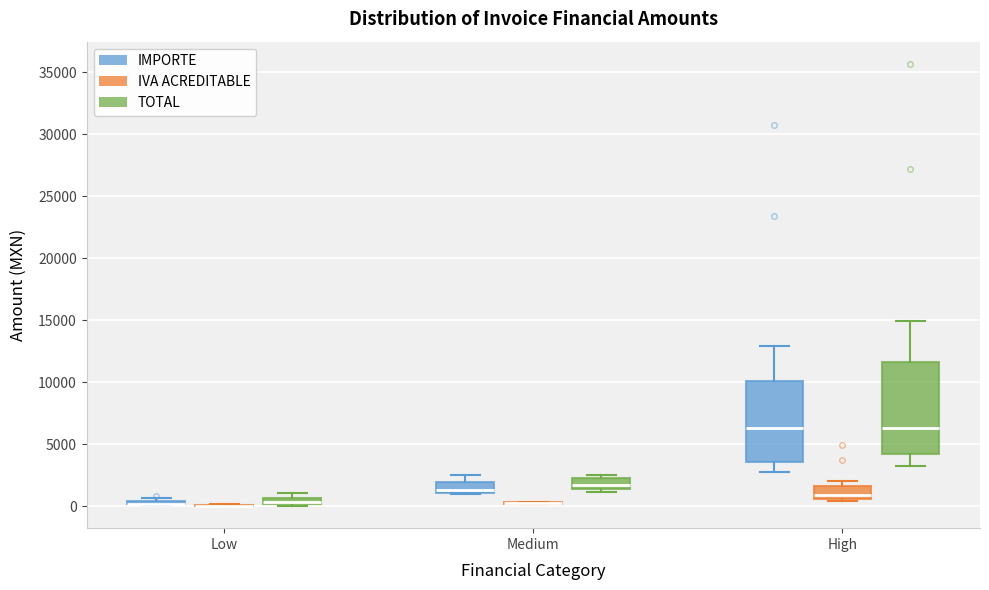

Which box is the tallest, from its lower edge to its upper edge?

High (TOTAL)